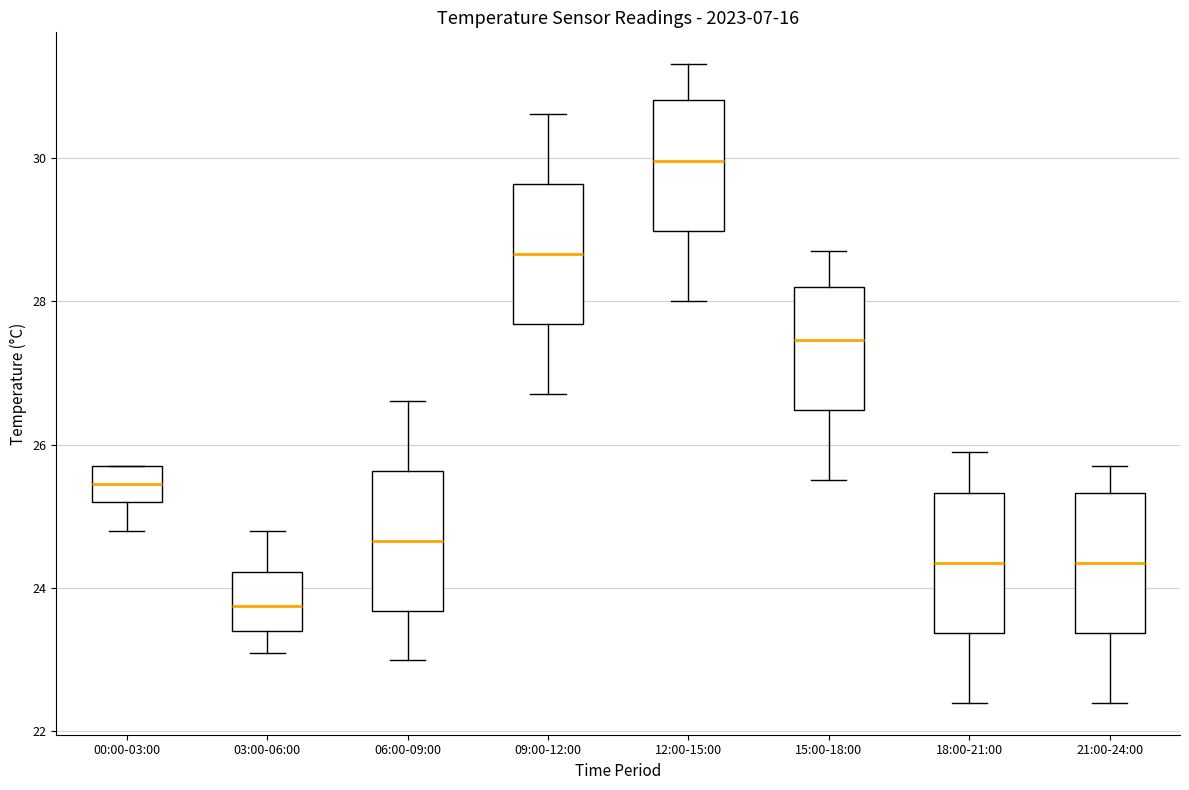

Which box has the highest median line?

12:00-15:00